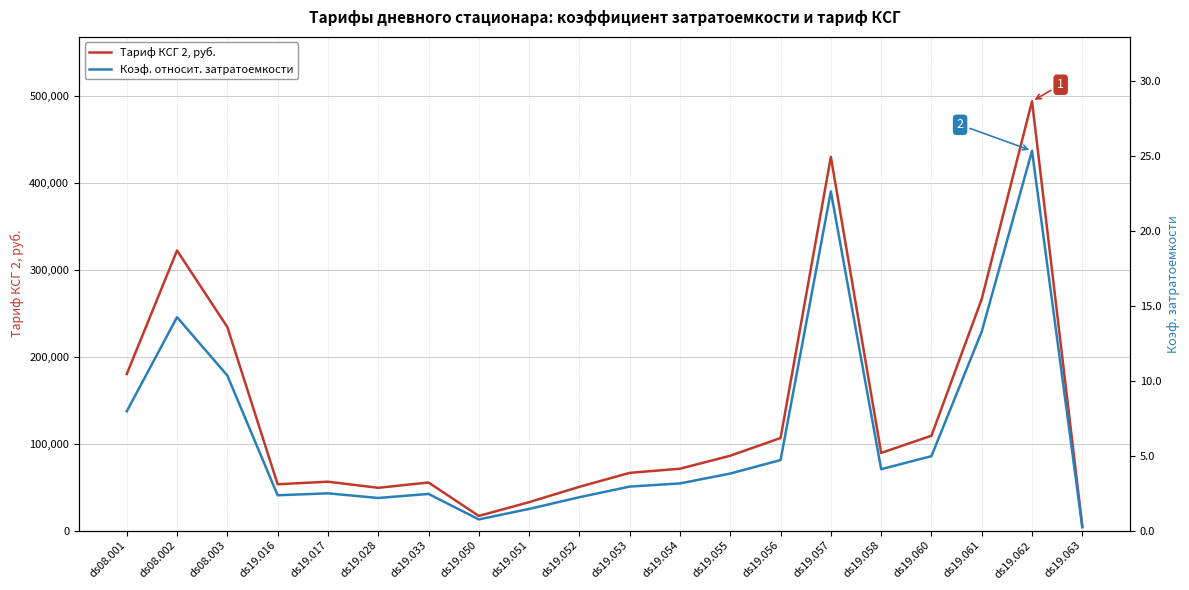

Which series has the largest total across all categories?

Тариф КСГ 2, руб.